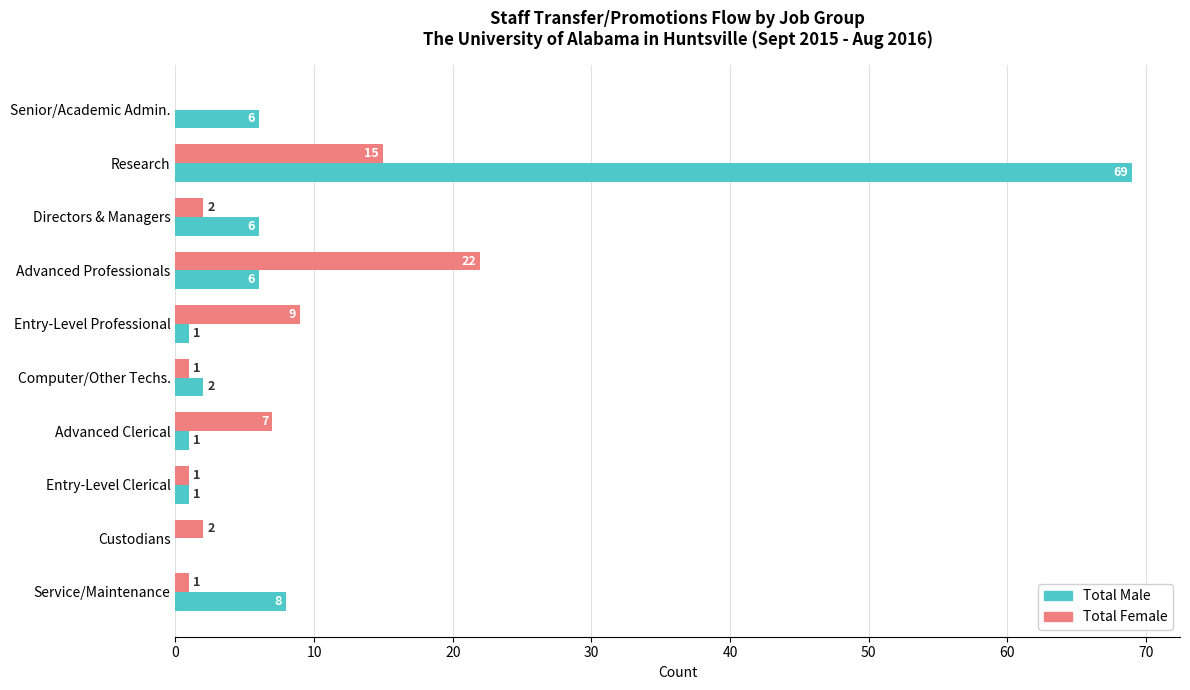

At which category is the sum across all series the highest?

Research